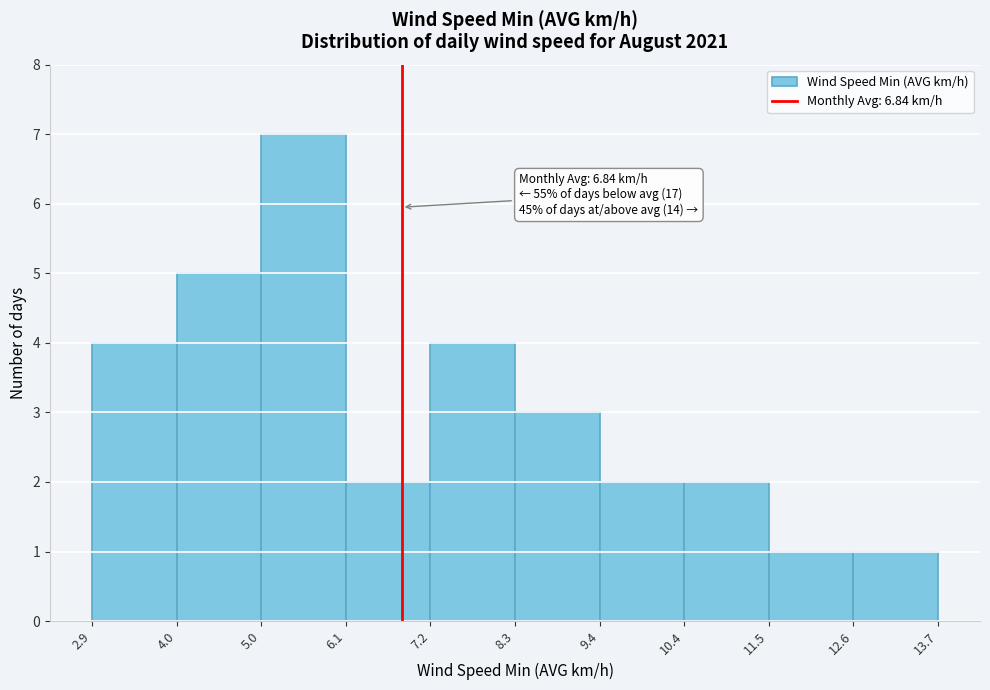

Which range on the x-axis has the tallest bar?

5.0 to 6.1